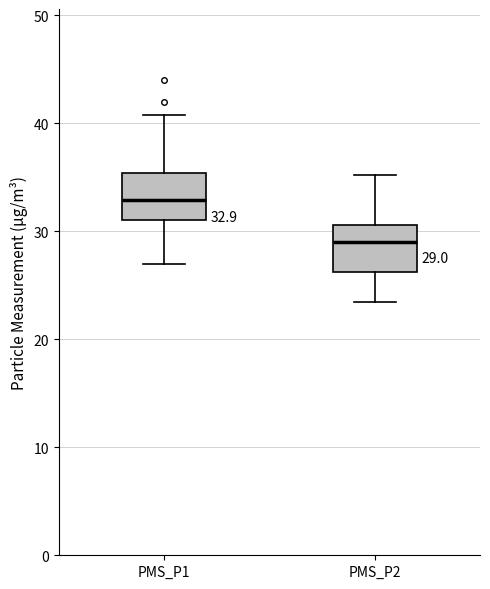

Which box has the highest median line?

PMS_P1